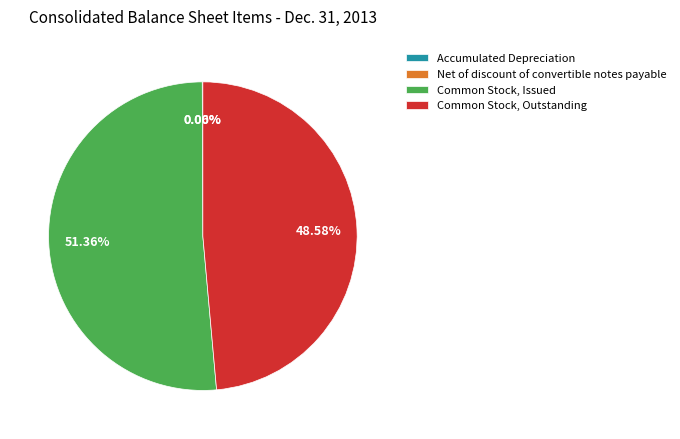

To the nearest percent, what is the difference between the largest and smallest slice percentages?

51%